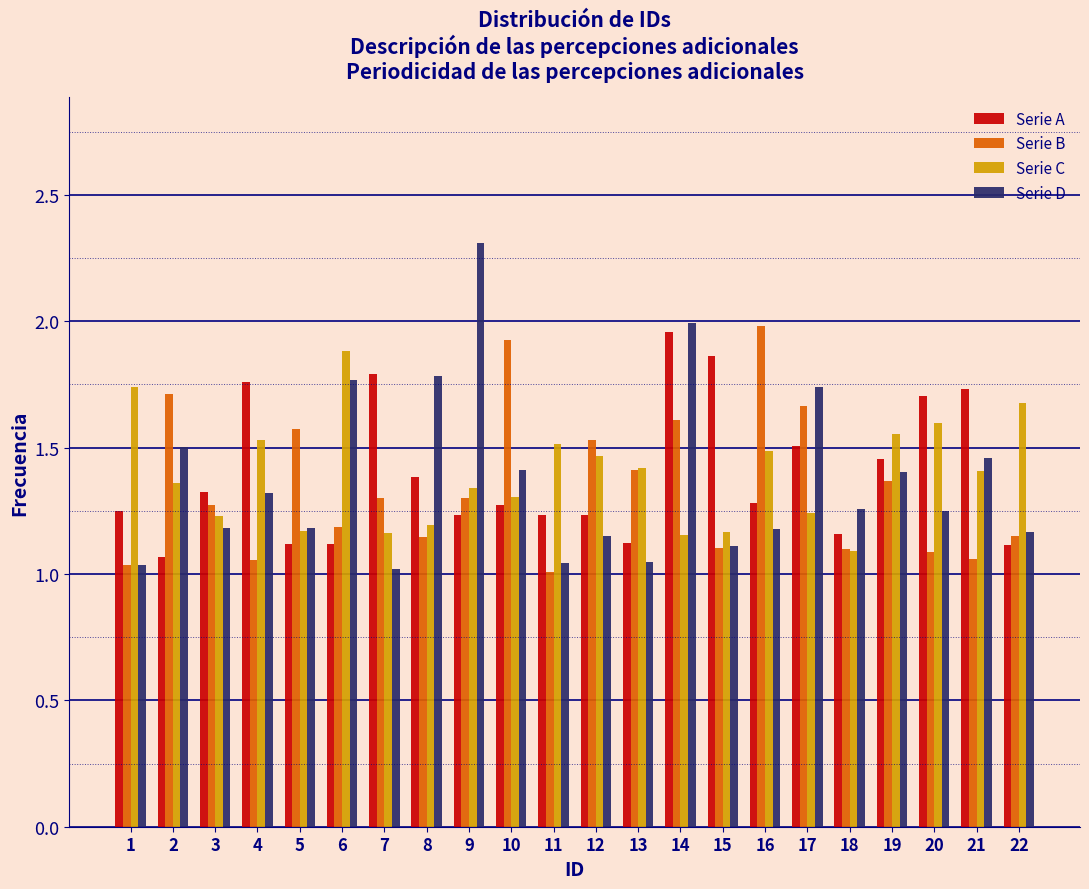

True or false: Serie D has a value of 1.3 at 20.

True